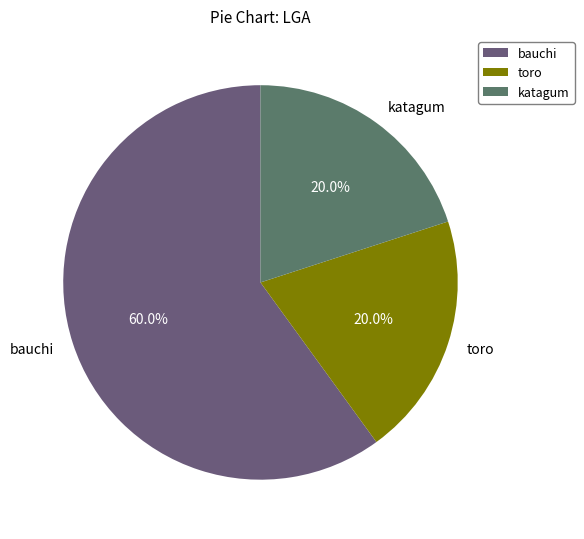

Approximately how many times larger is the value at bauchi compared to katagum?

3.0